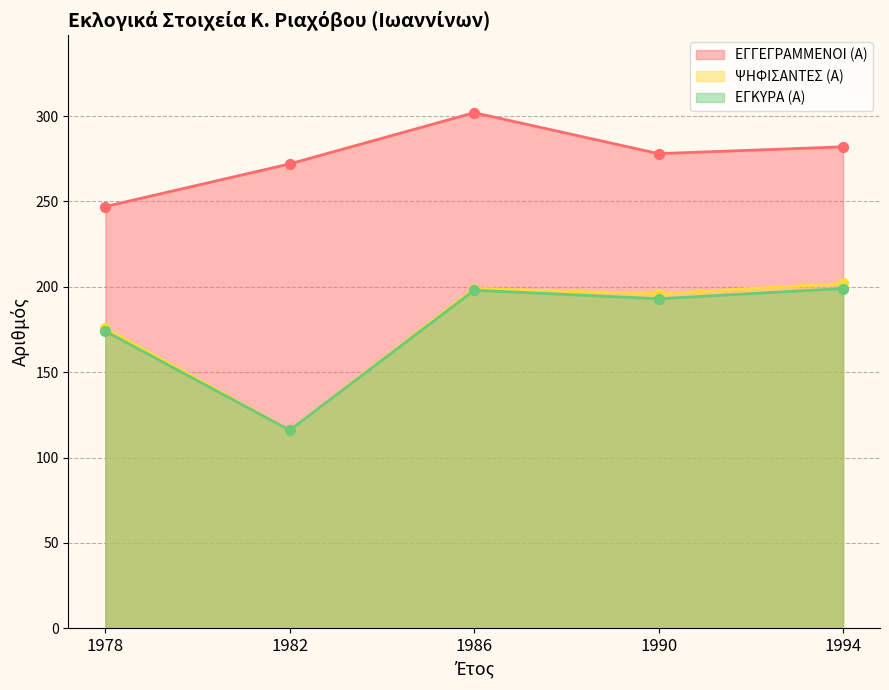

What are all the series names shown in the legend?

ΕΓΓΕΓΡΑΜΜΕΝΟΙ (Α), ΨΗΦΙΣΑΝΤΕΣ (Α), ΕΓΚΥΡΑ (Α)